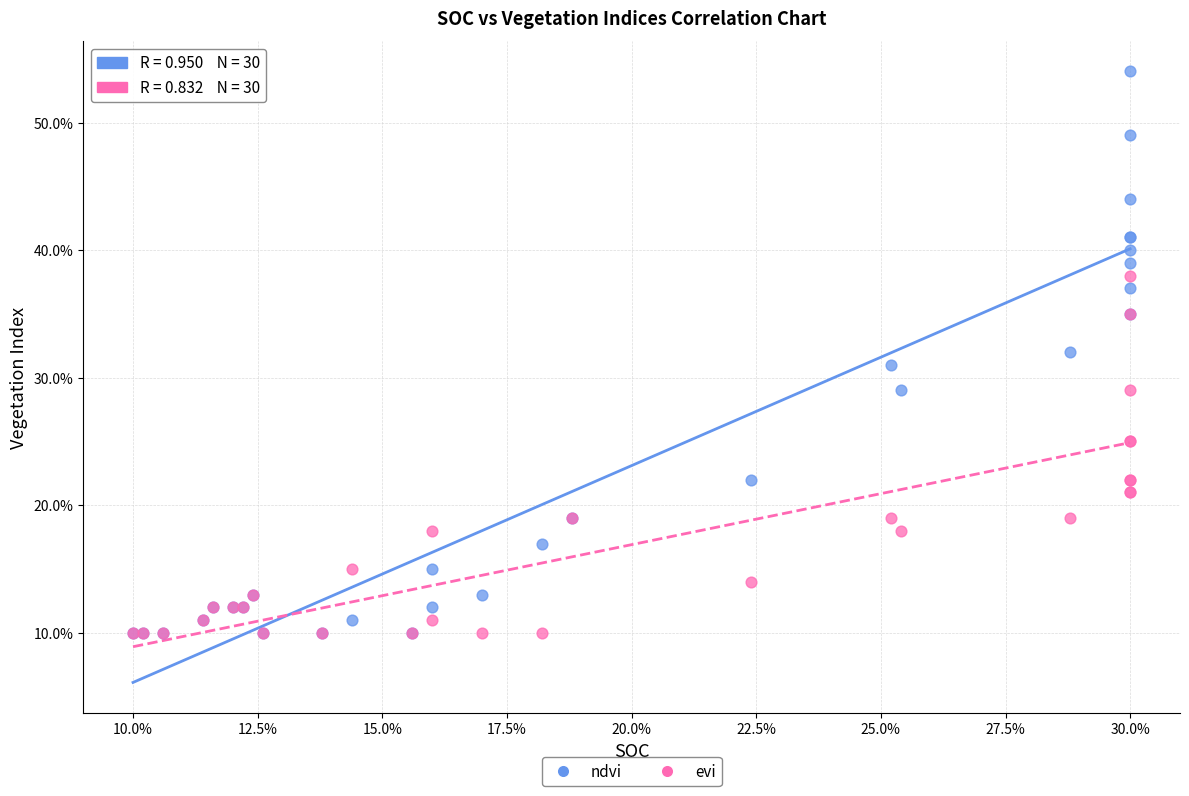

What are all the series names shown in the legend?

ndvi, evi